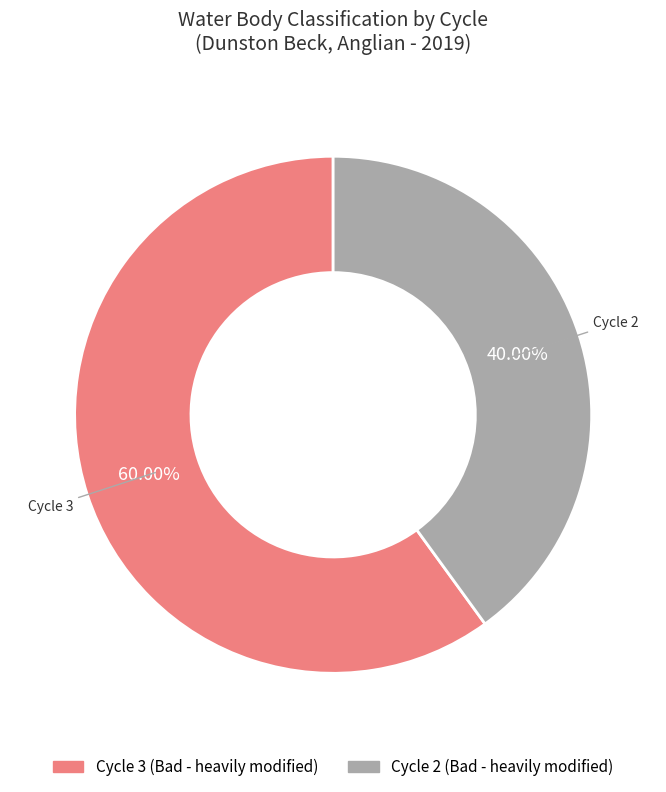

Which has a higher value, Cycle 3 (Bad - heavily modified) or Cycle 2 (Bad - heavily modified)?

Cycle 3 (Bad - heavily modified)